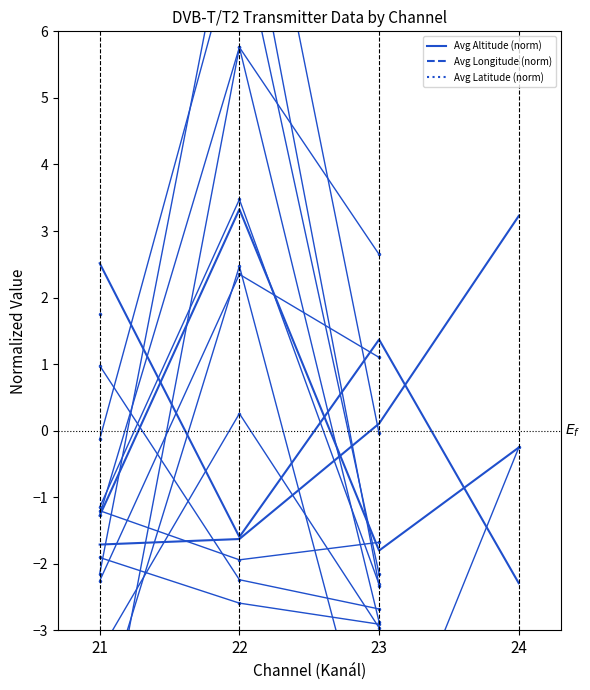

Does the chart have visible grid lines?

No